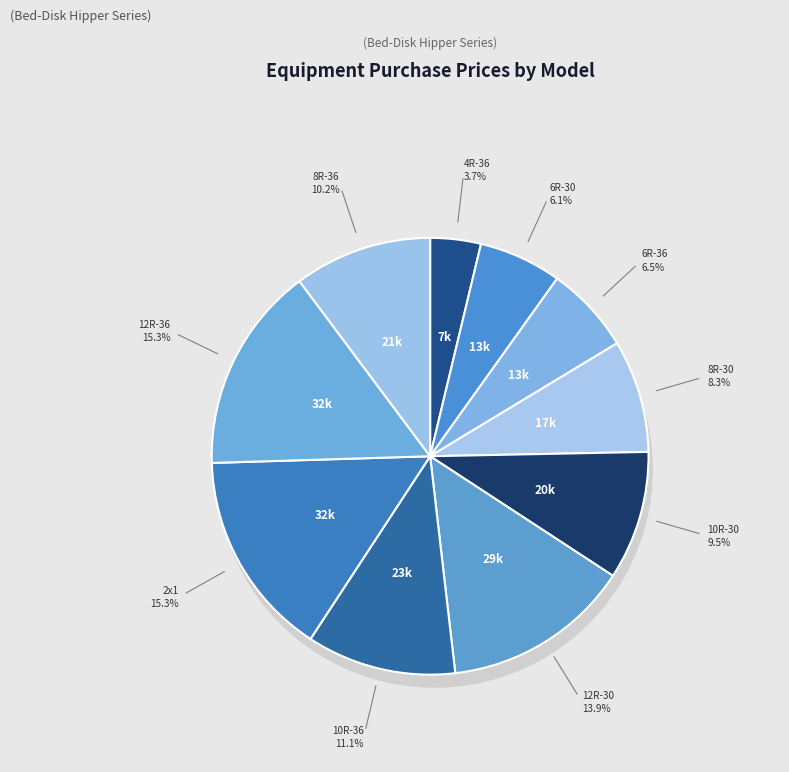

Which slice is the largest?

Bed-Disk 8R-36 2x1